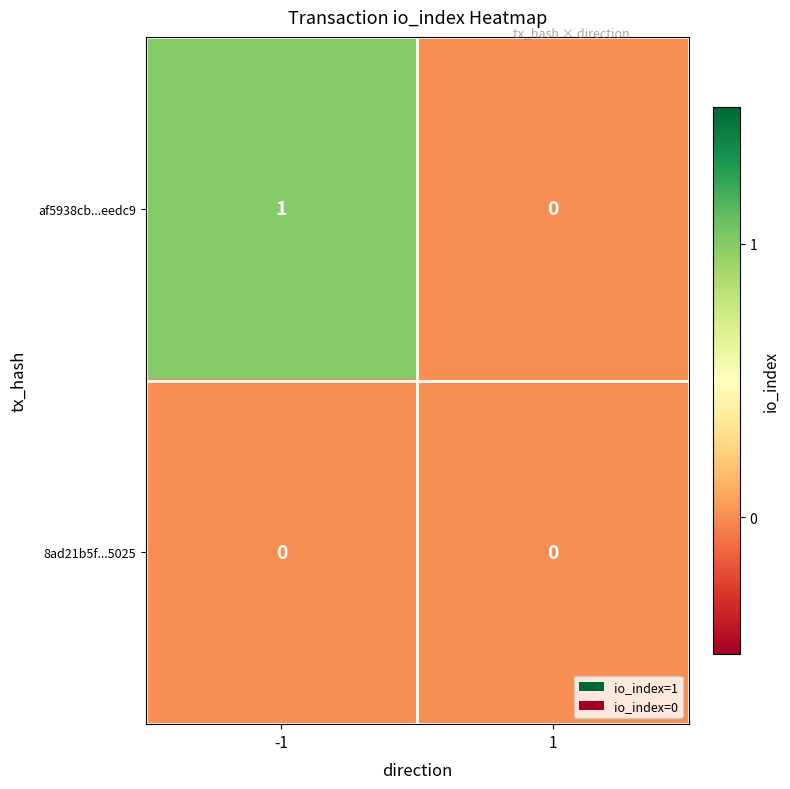

Rank the series by their maximum value, from lowest to highest.

8ad21b5f...5025, af5938cb...eedc9